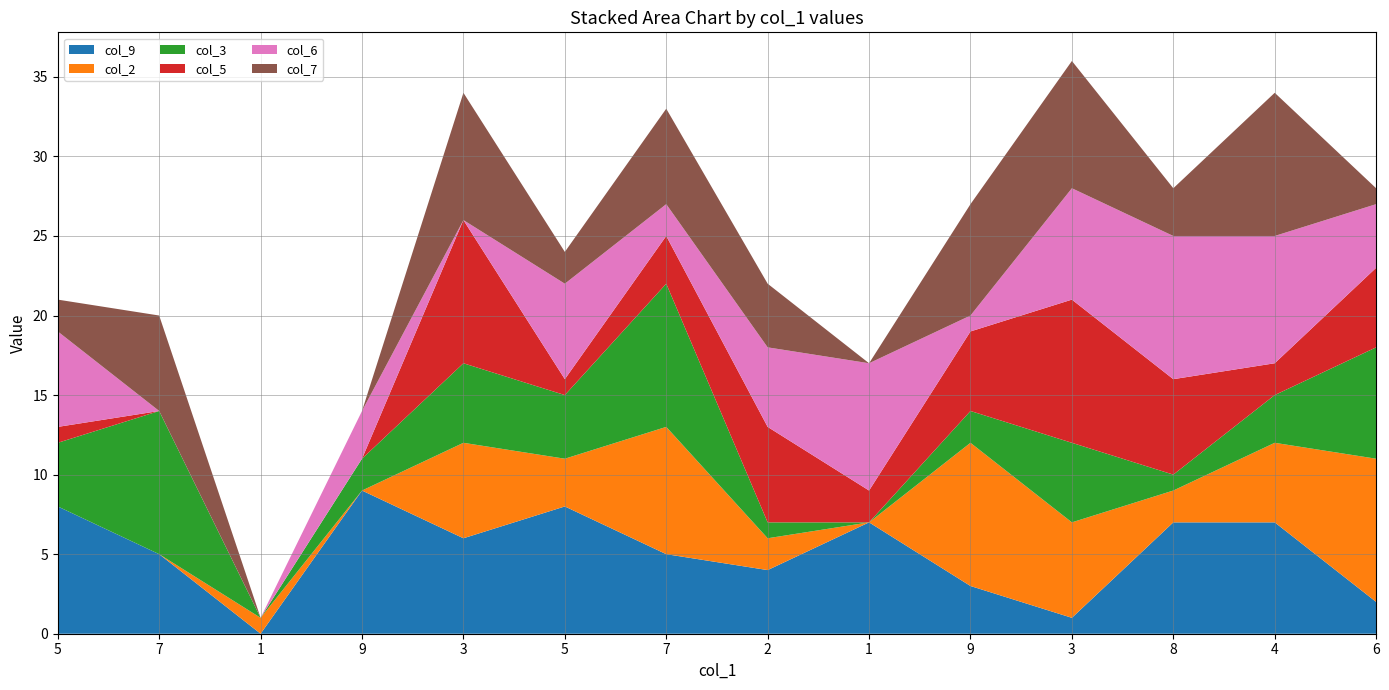

Reading right to left, list all the values displayed in this chart.

col_9: 6=2	4=7	8=7	3=1	9=3	1=7	2=4	7=5	5=8	3=6	9=9	1=0	7=5	5=8
col_2: 6=9	4=5	8=2	3=6	9=9	1=0	2=2	7=8	5=3	3=6	9=0	1=1	7=0	5=0
col_3: 6=7	4=3	8=1	3=5	9=2	1=0	2=1	7=9	5=4	3=5	9=2	1=0	7=9	5=4
col_5: 6=5	4=2	8=6	3=9	9=5	1=2	2=6	7=3	5=1	3=9	9=0	1=0	7=0	5=1
col_6: 6=4	4=8	8=9	3=7	9=1	1=8	2=5	7=2	5=6	3=0	9=3	1=0	7=0	5=6
col_7: 6=1	4=9	8=3	3=8	9=7	1=0	2=4	7=6	5=2	3=8	9=0	1=0	7=6	5=2